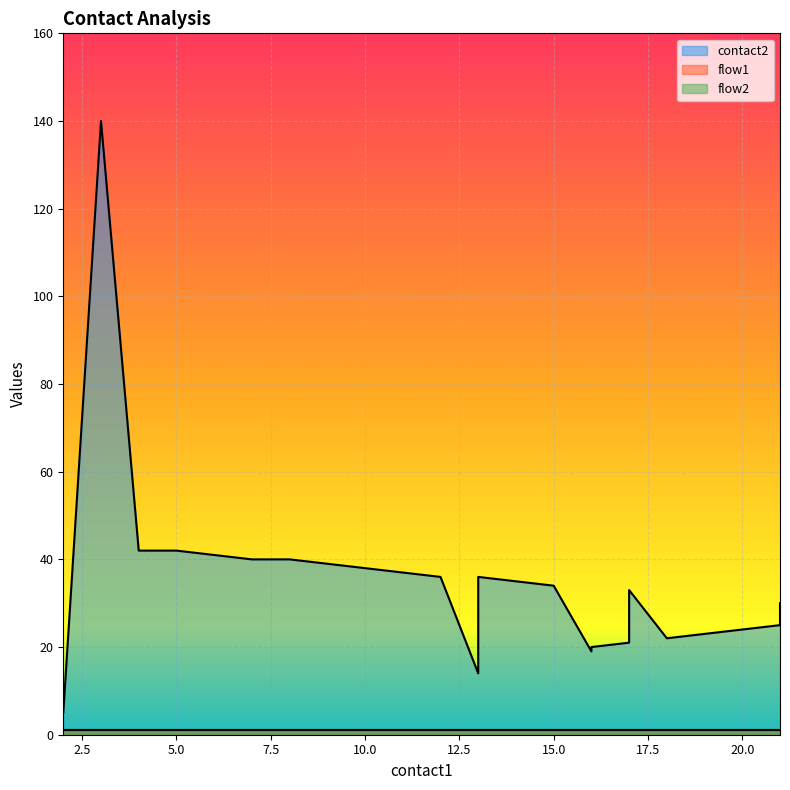

Where is flow1 nearest to the value 1?

2